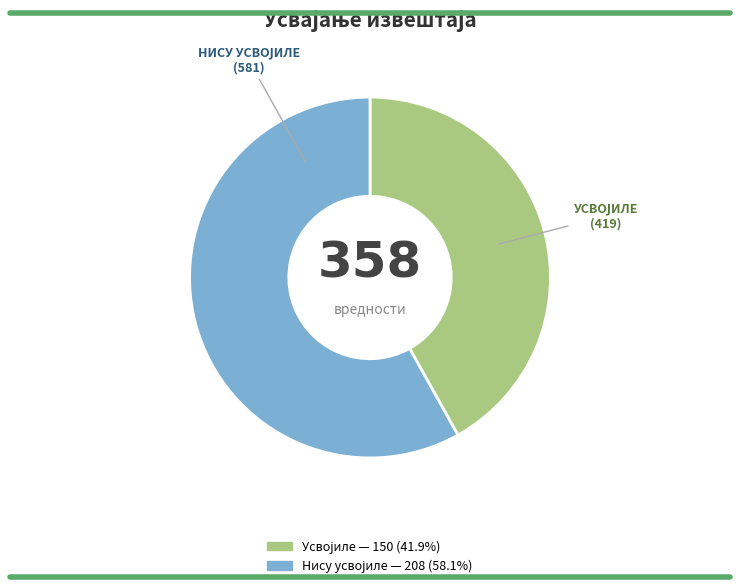

Is there any slice that represents more than half of the pie?

Yes